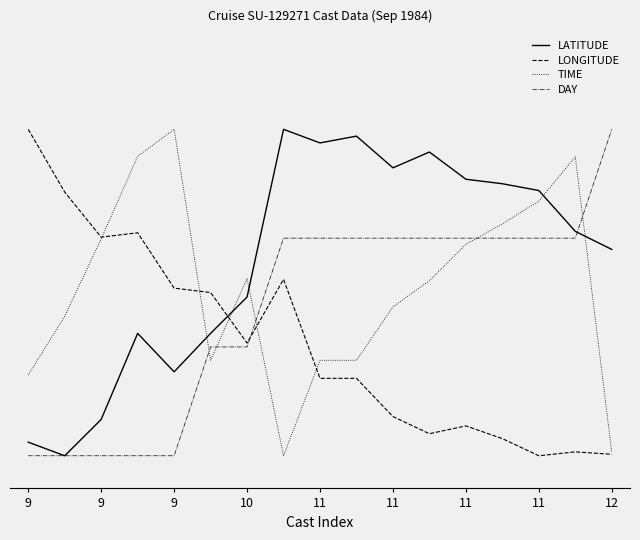

At which category is the sum across all series the highest?

15